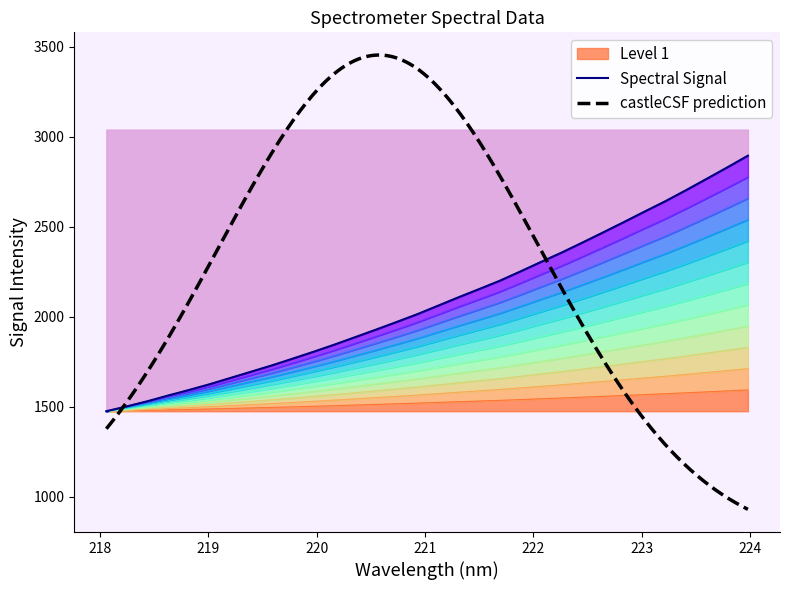

Rank the categories by value from highest to lowest.

223.9802, 223.7895, 223.5987, 223.408, 223.2172, 223.0264, 222.8355, 222.6447, 222.4538, 222.263, 222.0721, 221.8812, 221.6902, 221.4993, 221.3083, 221.1174, 220.9264, 220.7354, 220.5444, 220.3533, 220.1623, 219.9712, 219.7801, 219.589, 219.3979, 219.2067, 219.0156, 218.8244, 218.6332, 218.442, 218.2508, 218.0596